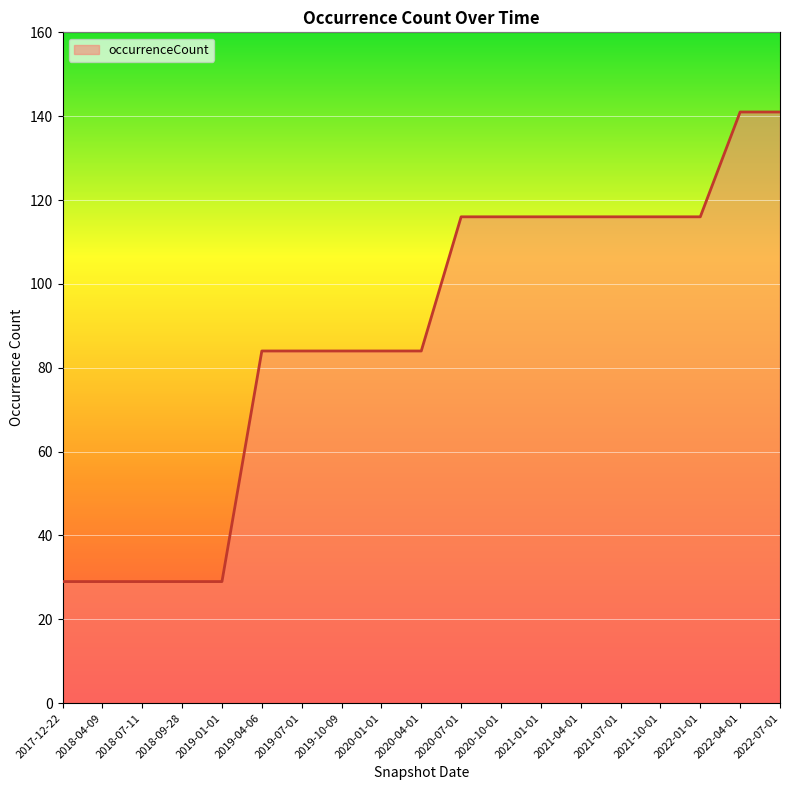

What position from the left is 2021-10-01?

16